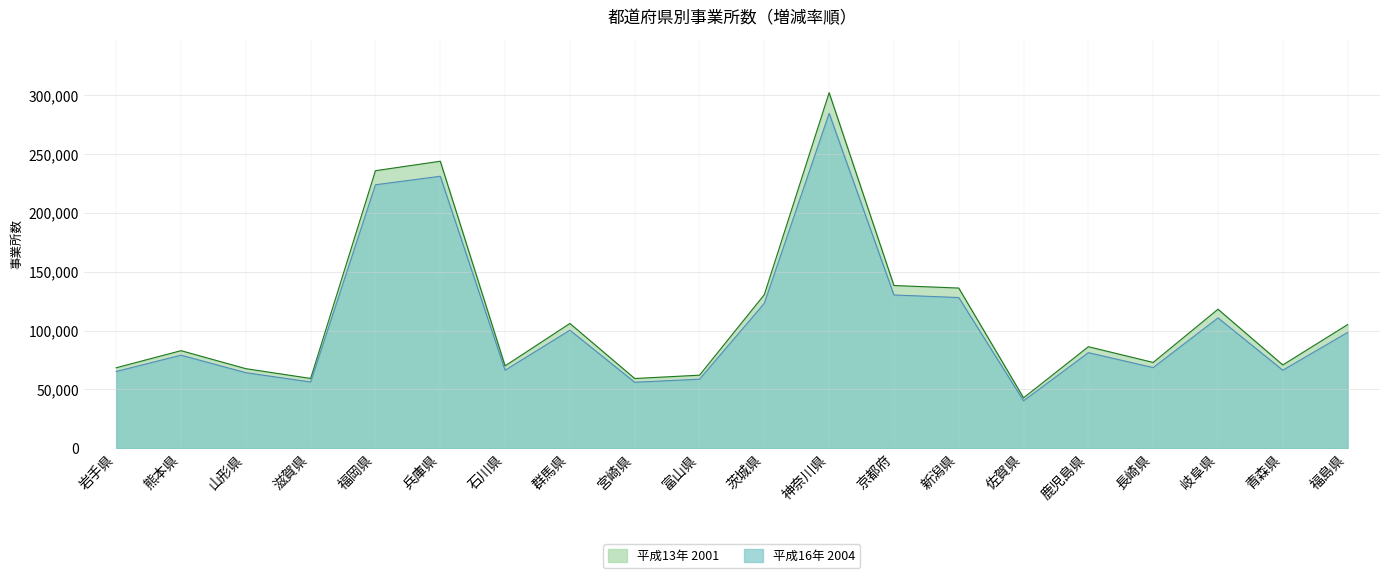

What is the sum of all 平成13年 2001 values?

2258579